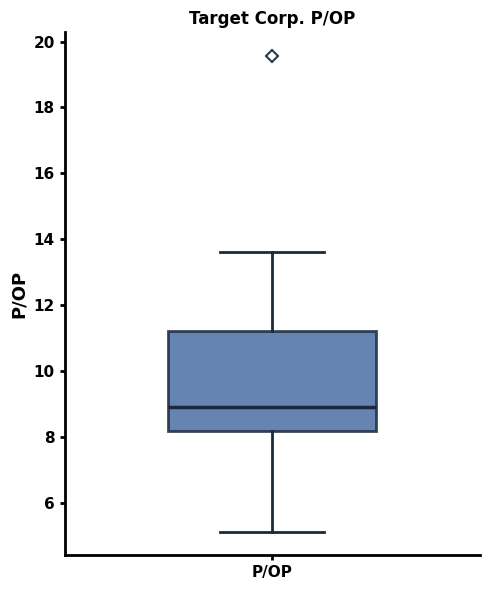

Read this box plot against the y-axis: the position of the median line, the range covered by the box, and the ends of both whiskers. The values are not printed on the chart, so give them approximately, as read against the axis.

median 8.8, box 8.2 to 11.2, whiskers 5.2 to 13.6